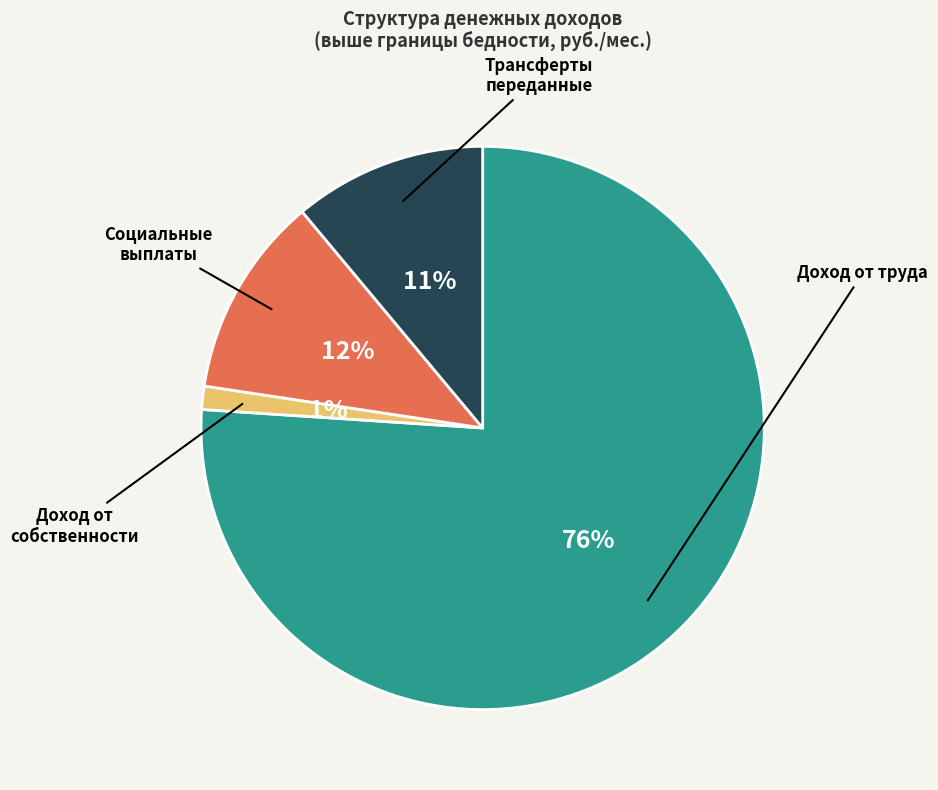

Is there a majority slice in this chart?

Yes